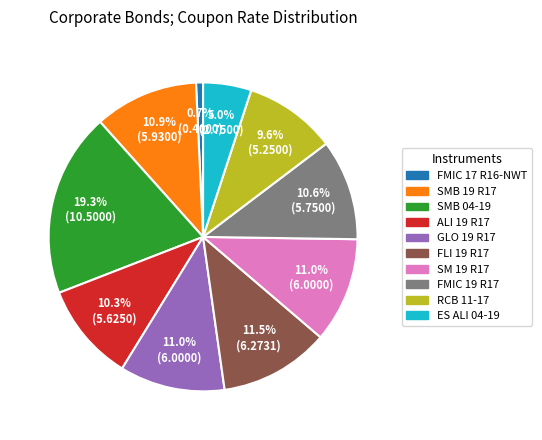

What is the smallest slice in the pie chart?

FMIC 17 R16-NWT